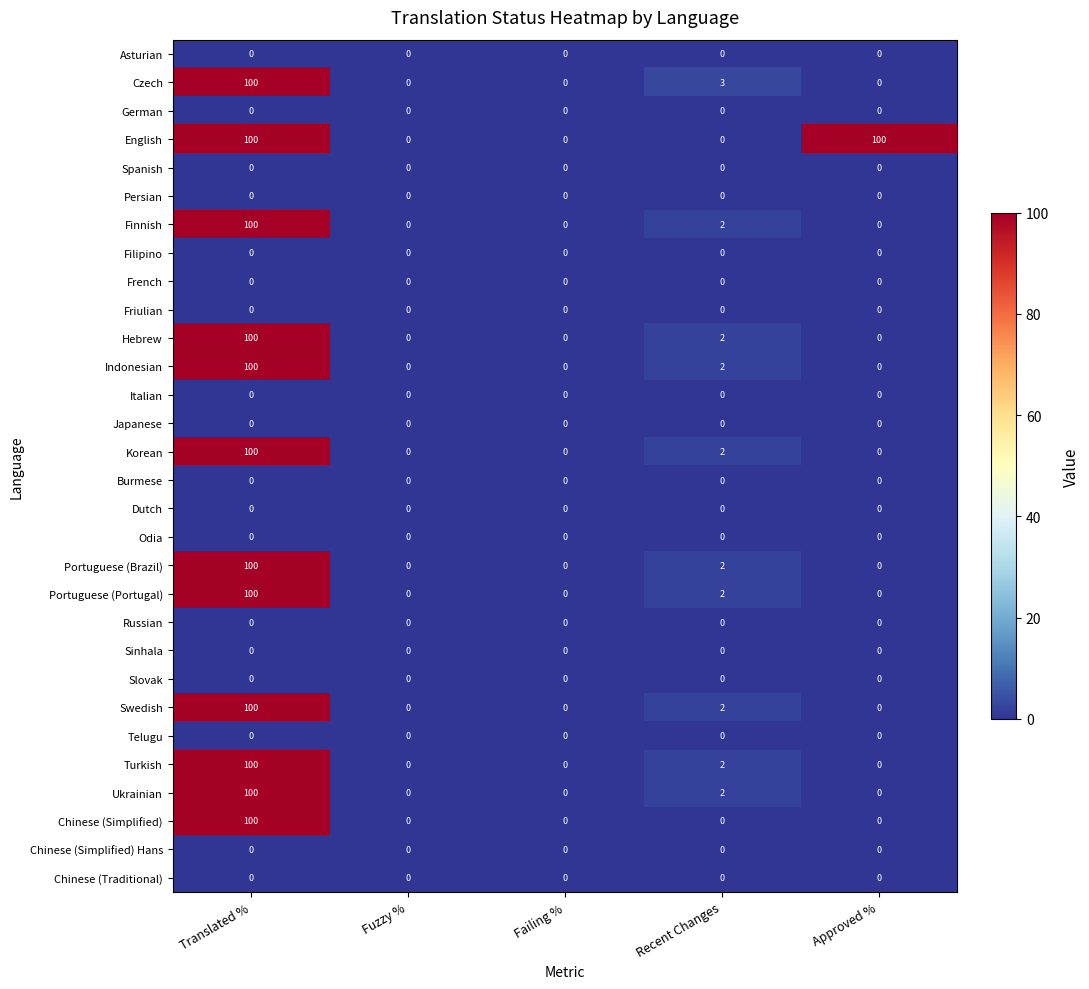

At which label is Finnish closest to 50?

Recent Changes